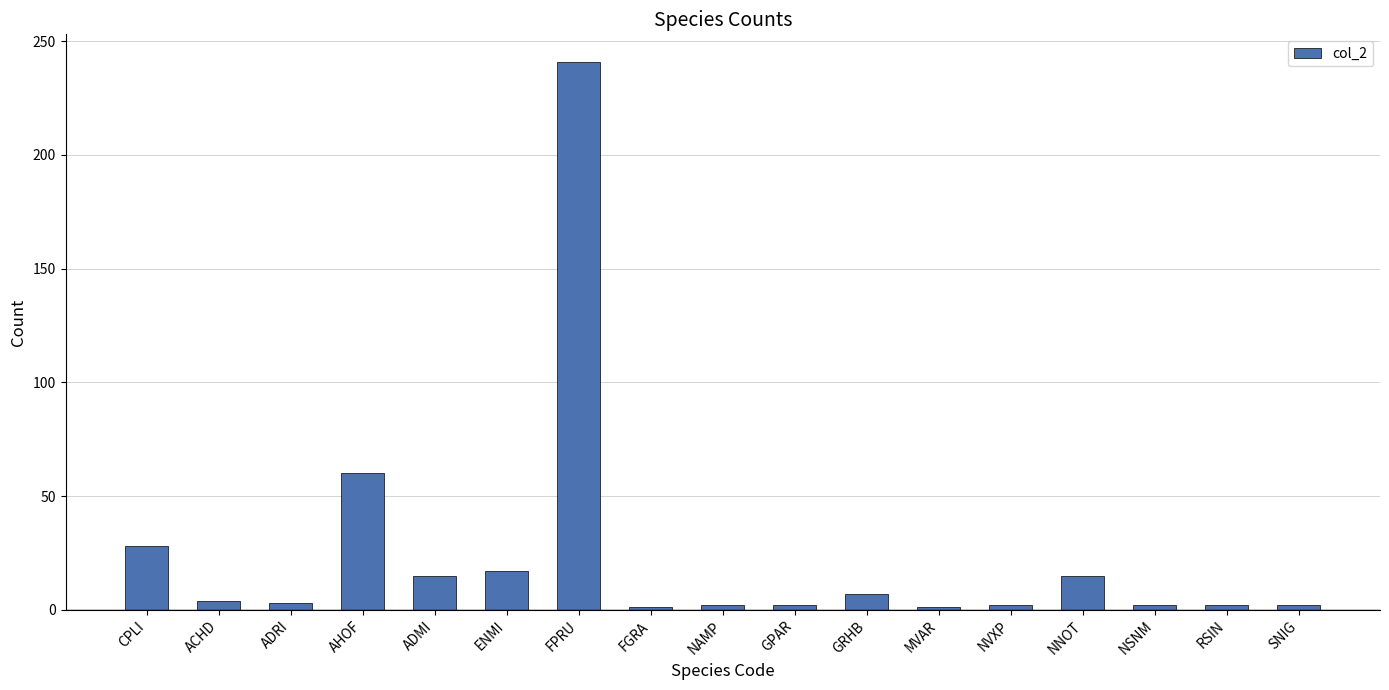

Which has a higher value, ACHD or ENMI?

ENMI